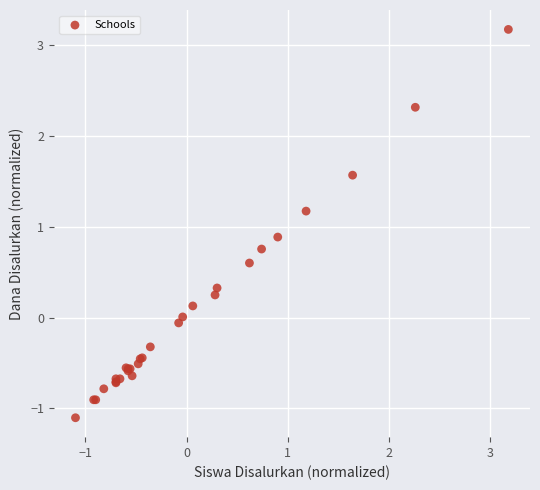

What Y value in the scatter plot is closest to 1?

0.9